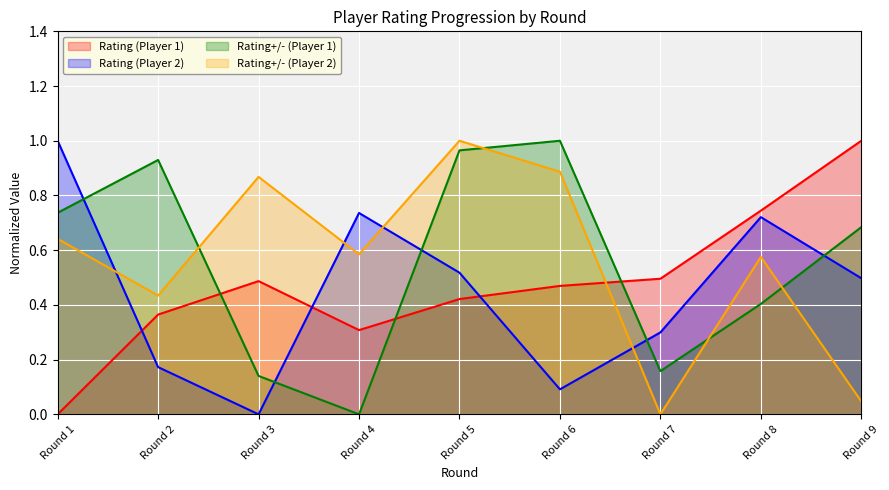

Where is the first local minimum for Rating (Player 1)?

Round 4